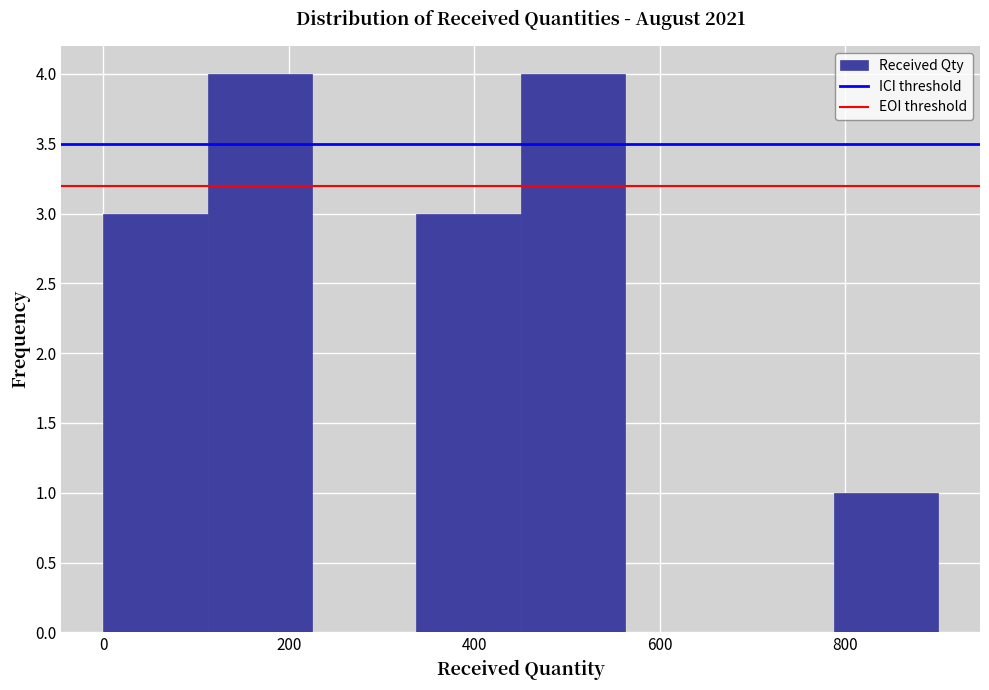

How tall is the bar that spans 460 to 560 on the x-axis? Neither the bar edges nor the heights are printed on the chart, so give them approximately, as read against the axes.

4